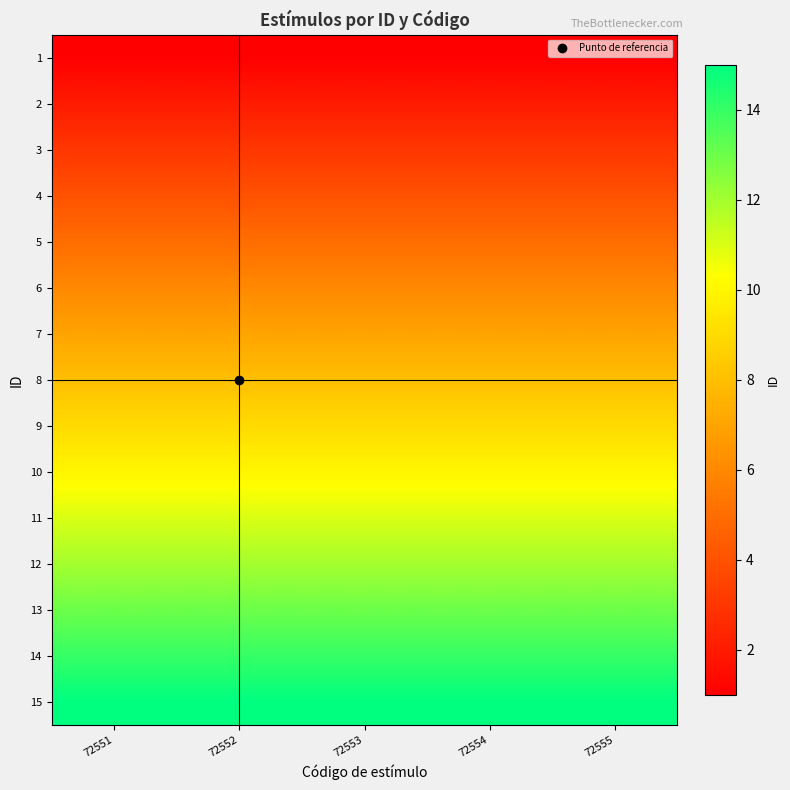

Reading left to right, extract all data points from this chart.

1: 72551=1	72552=1	72553=1	72554=1	72555=1
2: 72551=2	72552=2	72553=2	72554=2	72555=2
3: 72551=3	72552=3	72553=3	72554=3	72555=3
4: 72551=4	72552=4	72553=4	72554=4	72555=4
5: 72551=5	72552=5	72553=5	72554=5	72555=5
6: 72551=6	72552=6	72553=6	72554=6	72555=6
7: 72551=7	72552=7	72553=7	72554=7	72555=7
8: 72551=8	72552=8	72553=8	72554=8	72555=8
9: 72551=9	72552=9	72553=9	72554=9	72555=9
10: 72551=10	72552=10	72553=10	72554=10	72555=10
11: 72551=11	72552=11	72553=11	72554=11	72555=11
12: 72551=12	72552=12	72553=12	72554=12	72555=12
13: 72551=13	72552=13	72553=13	72554=13	72555=13
14: 72551=14	72552=14	72553=14	72554=14	72555=14
15: 72551=15	72552=15	72553=15	72554=15	72555=15